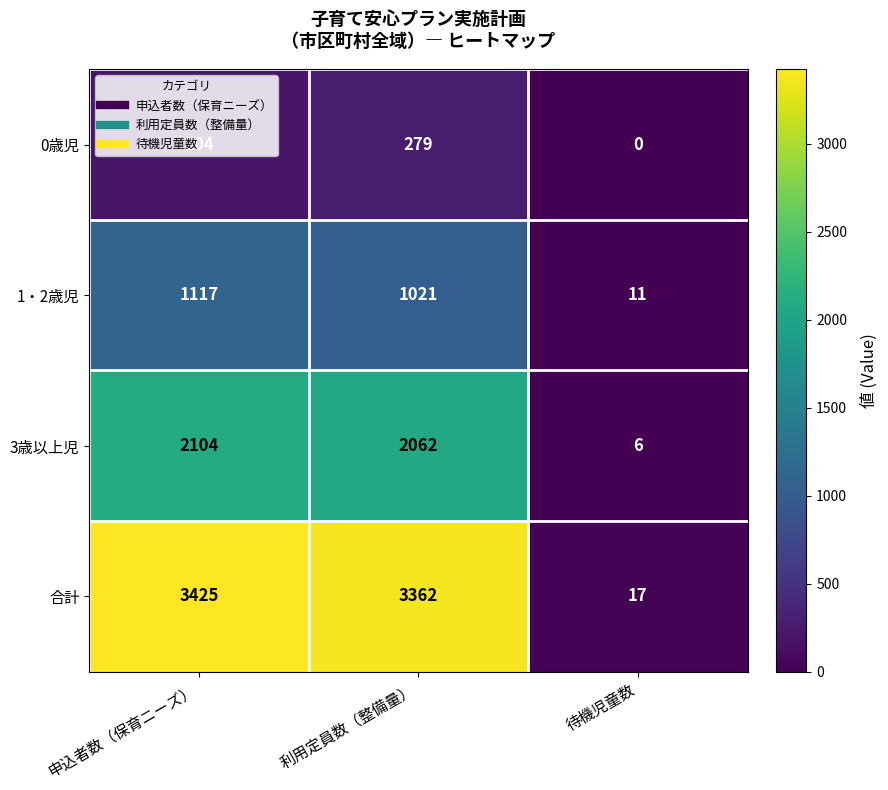

Is it true that 3歳以上児 equals 3408 at 申込者数（保育ニーズ）?

False